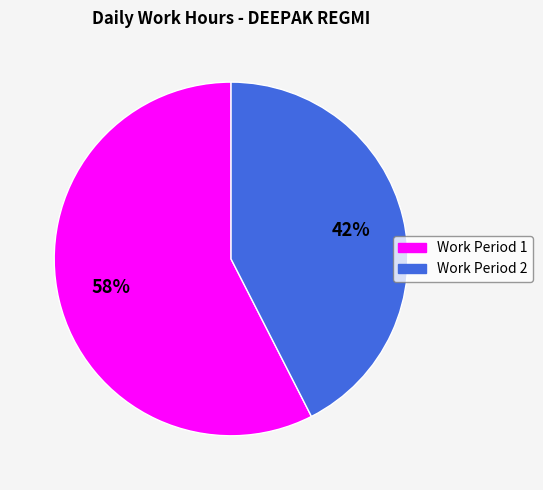

To the nearest percent, what is the average slice percentage?

50%